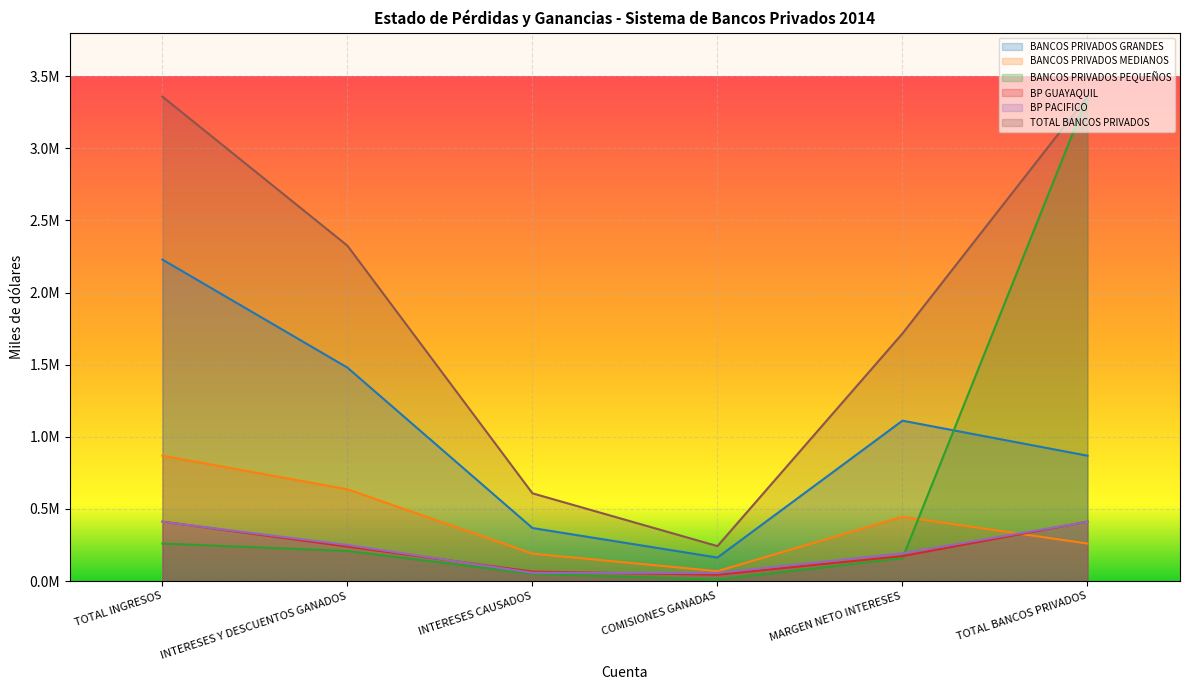

Between MARGEN NETO INTERESES and TOTAL BANCOS PRIVADOS, which series saw the biggest shift?

BANCOS PRIVADOS PEQUEÑOS